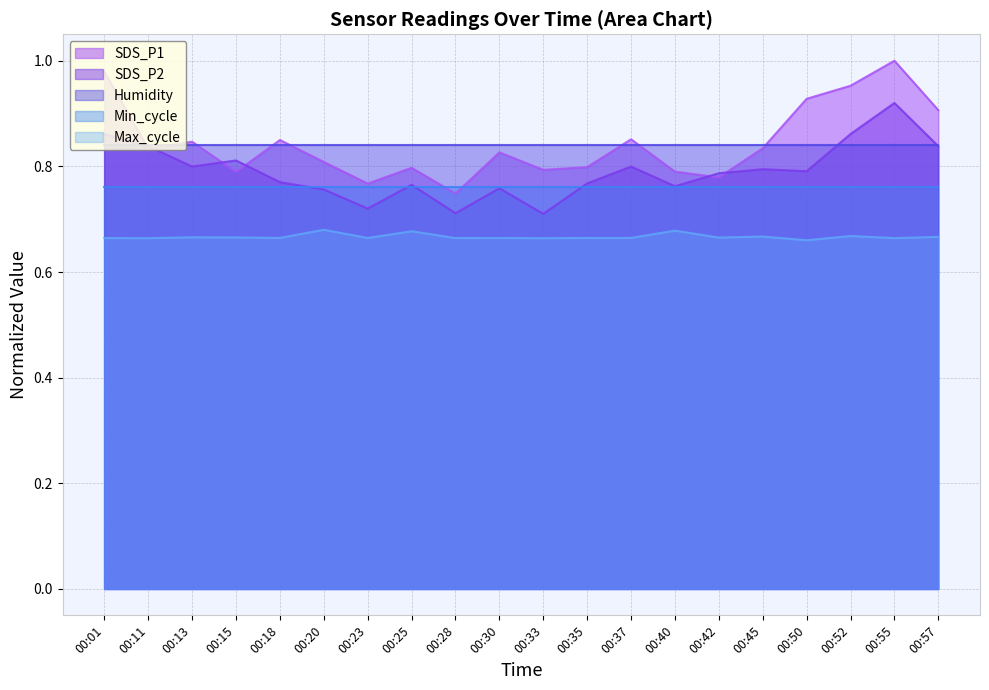

True or false: SDS_P2 and Max_cycle cross at least once.

False